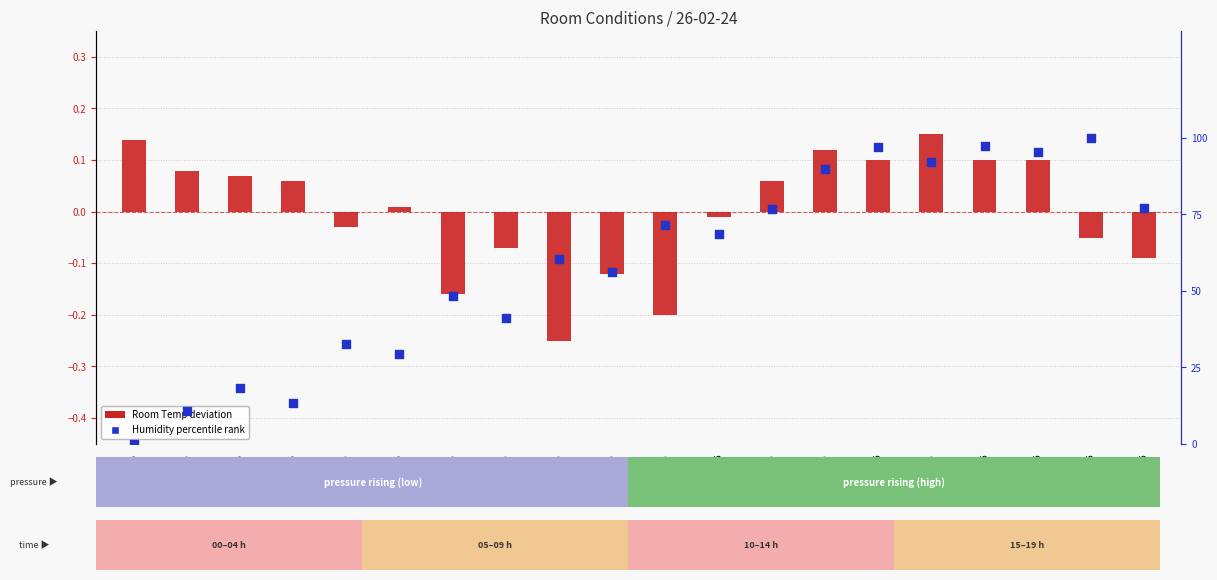

What is the total value across all series at 16:05?

97.6